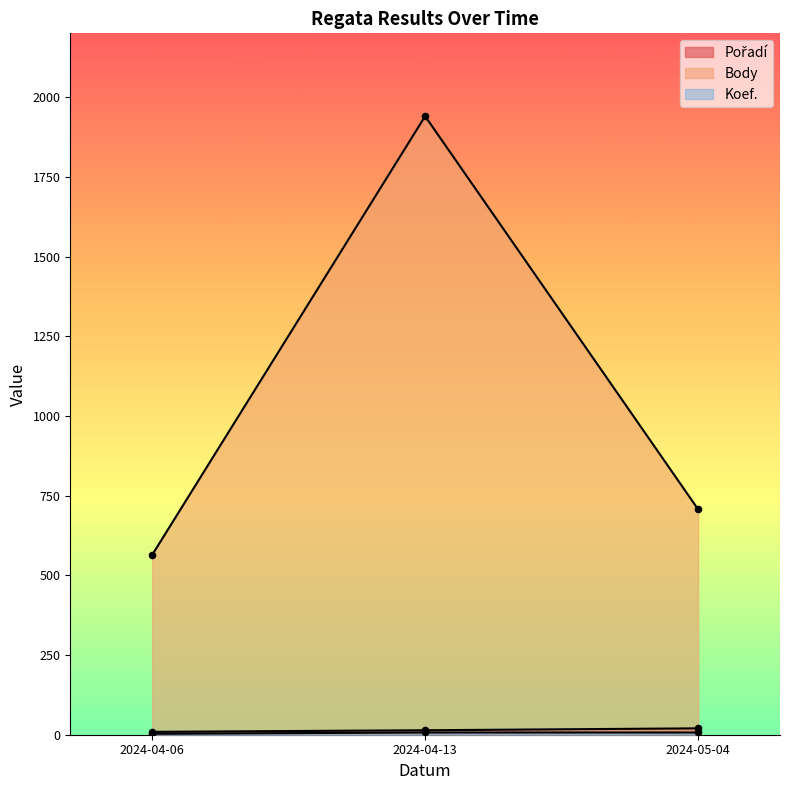

Which series has the widest spread of Y values?

Body